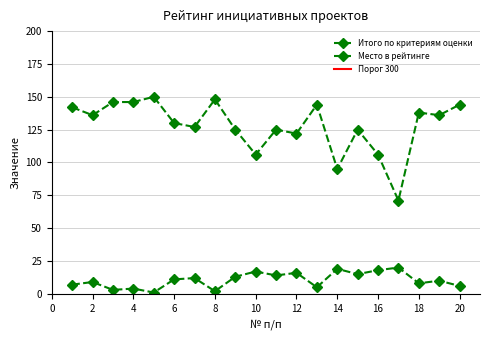

Which series has the largest range (max minus min)?

Итого по критериям оценки